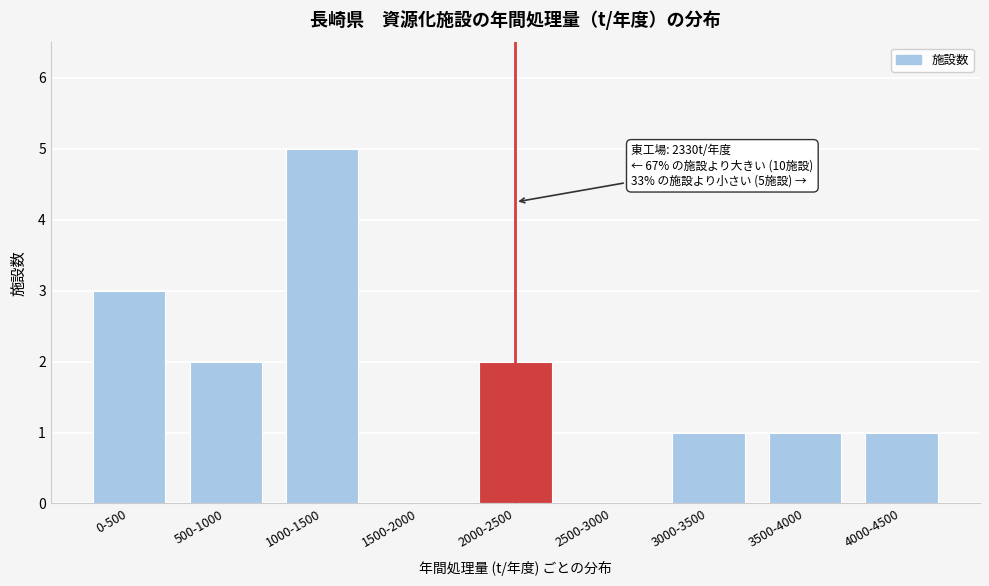

Reading left to right, what are all the values shown in this chart?

0-500=3	500-1000=2	1000-1500=5	1500-2000=0	2000-2500=2	2500-3000=0	3000-3500=1	3500-4000=1	4000-4500=1